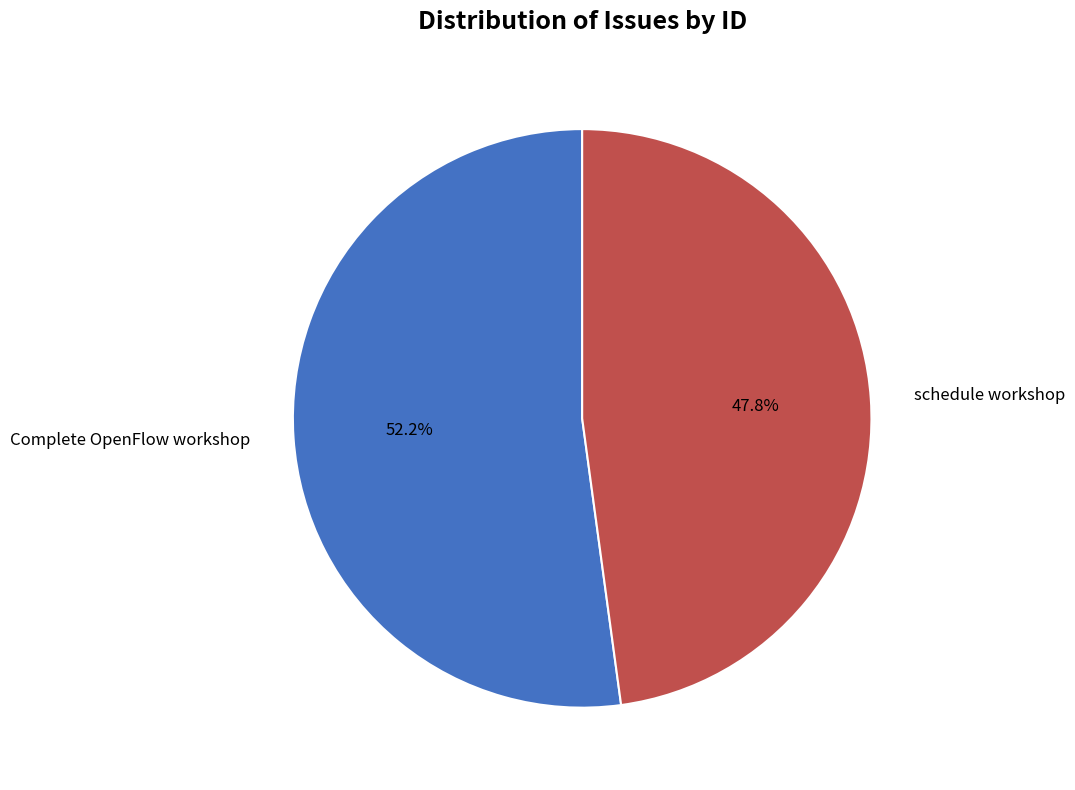

Is it true that Complete OpenFlow workshop is 40% of the pie?

False